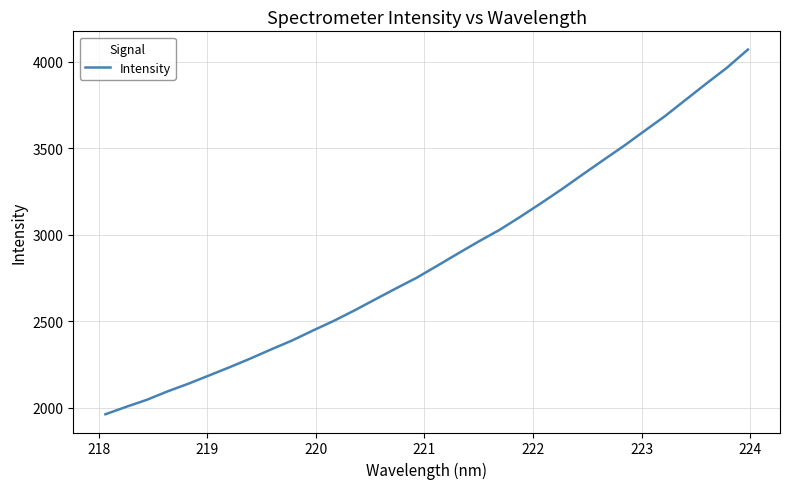

What is the smallest value displayed?

1961.2